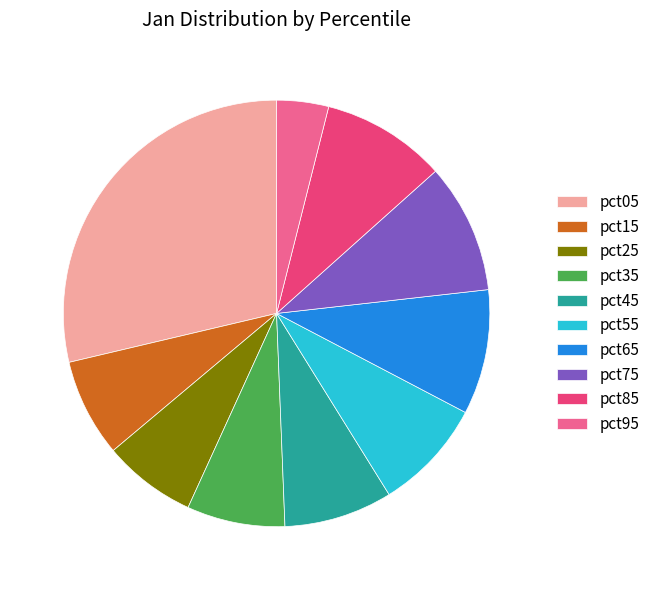

Does any single category account for the majority?

No